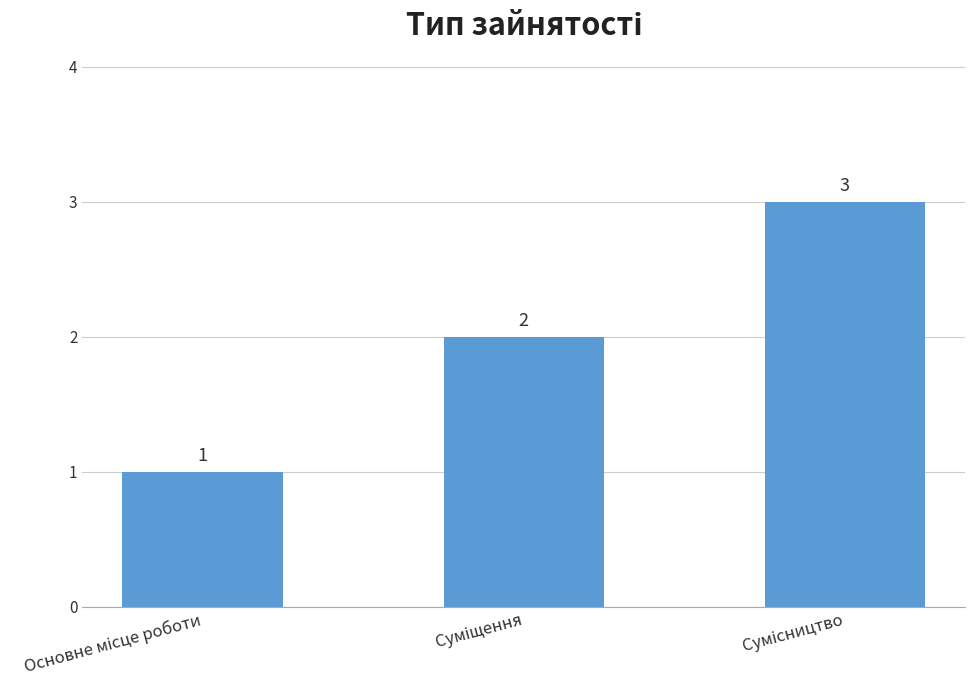

Count the values in the range 1 to 3.

3